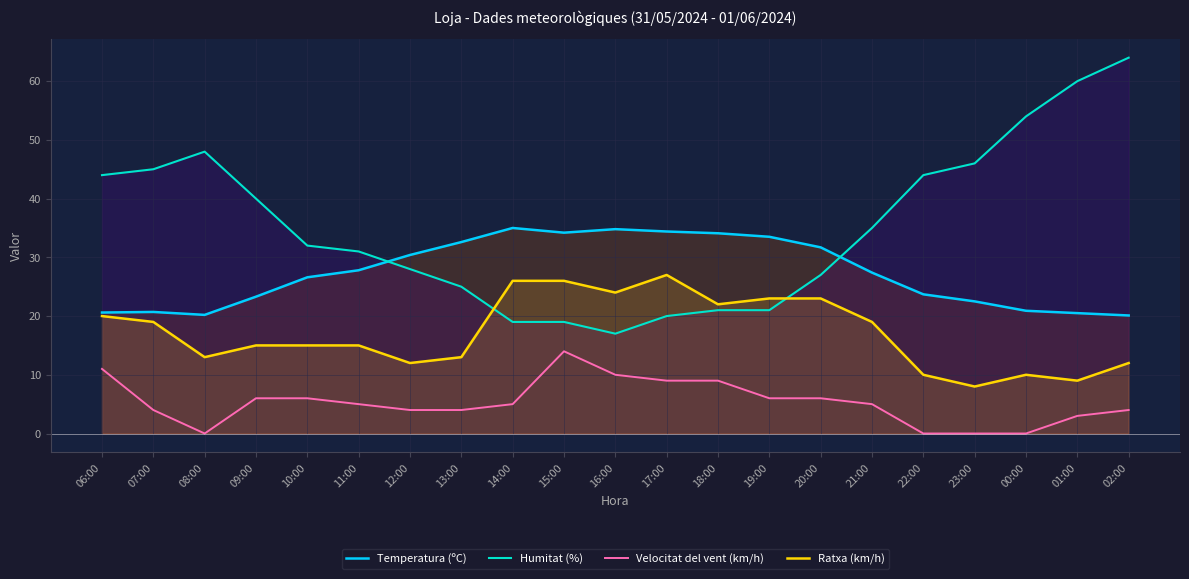

List the series in order of their overall mean, highest first.

Humitat (%), Temperatura (ºC), Ratxa (km/h), Velocitat del vent (km/h)